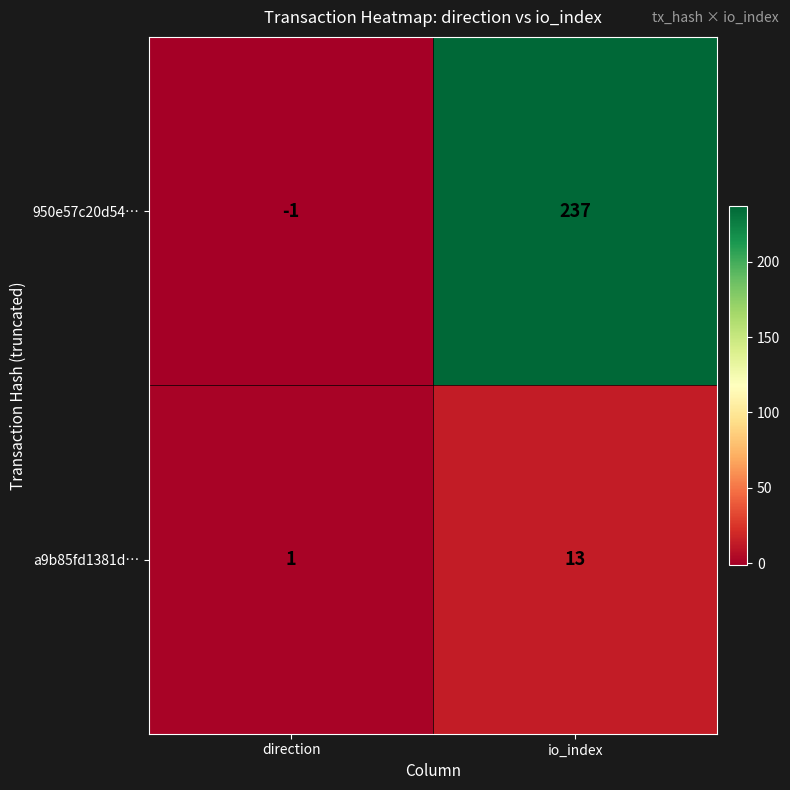

Which series has the widest spread of values?

950e57c20d54…